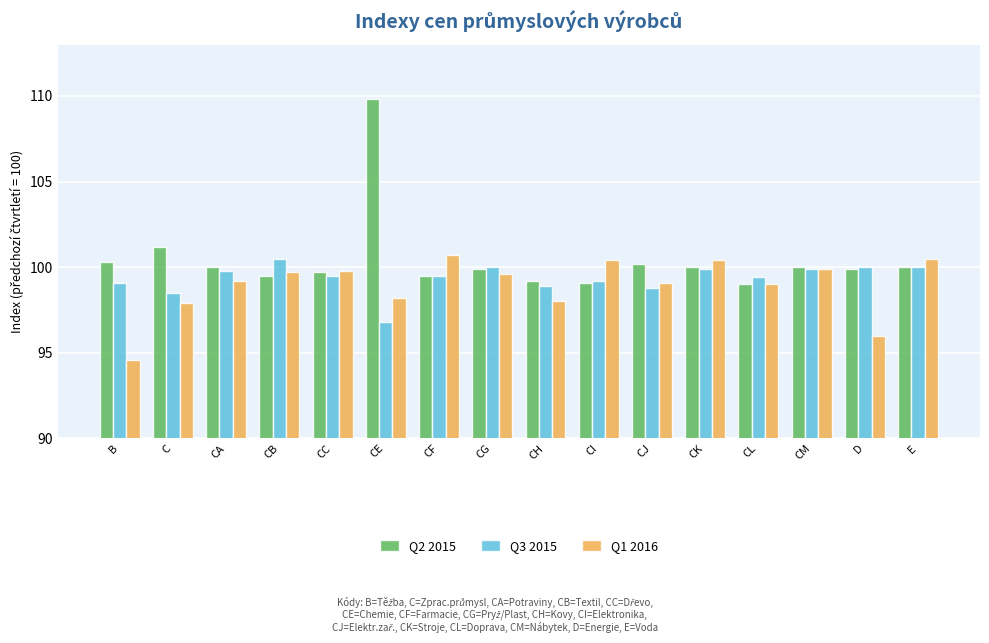

Is it true that Q3 2015 equals 45.2 at D?

False